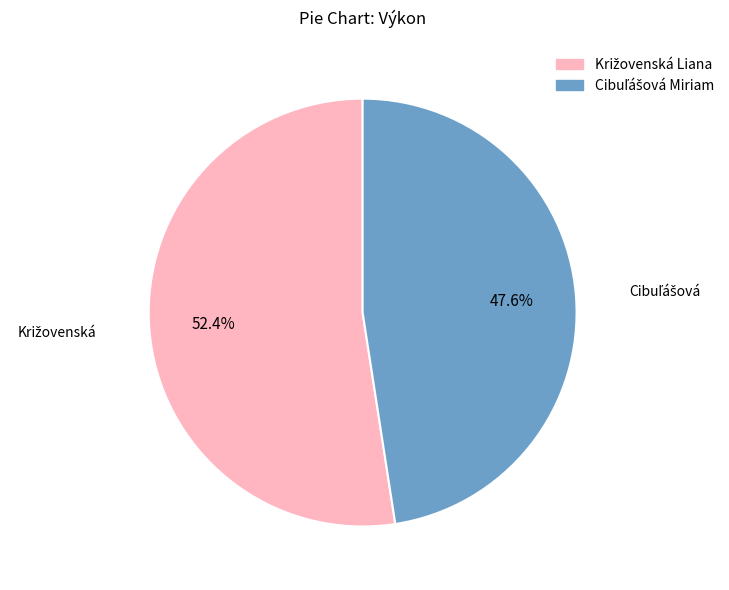

Does any single category account for the majority?

Yes